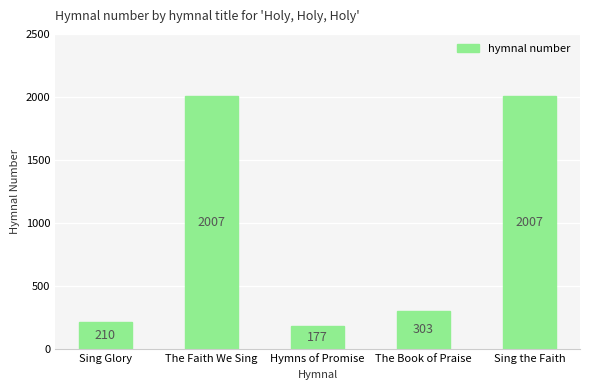

Does the chart contain any negative values?

No